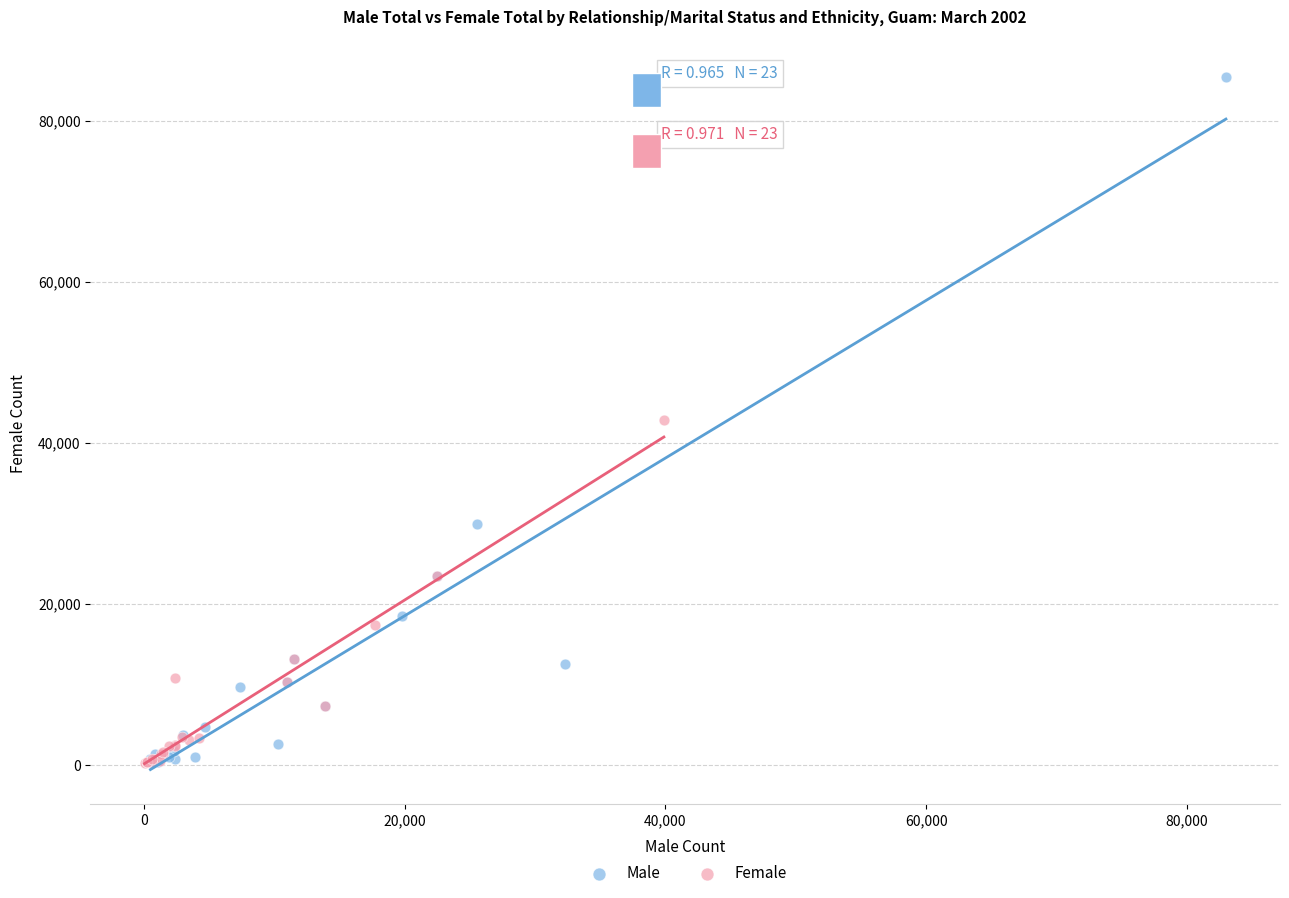

Which series has the widest spread of Y values?

Male